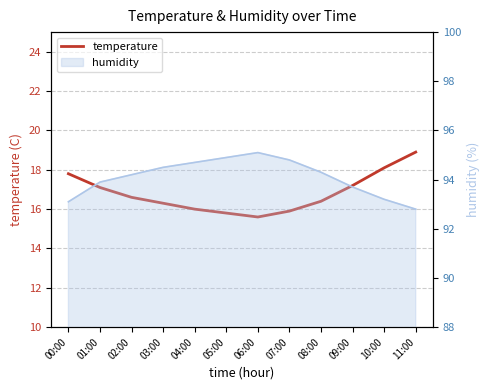

True or false: the data shows 26.1 at 03:00.

False